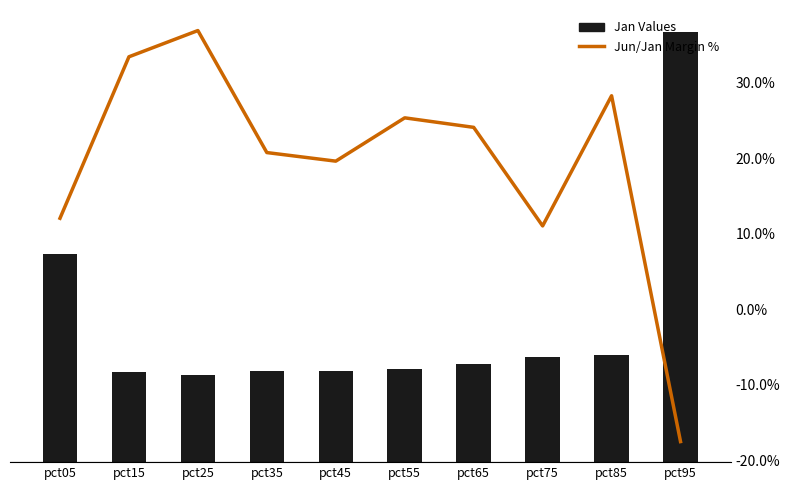

Is it true that Jan Values equals 0.2 at pct75?

False